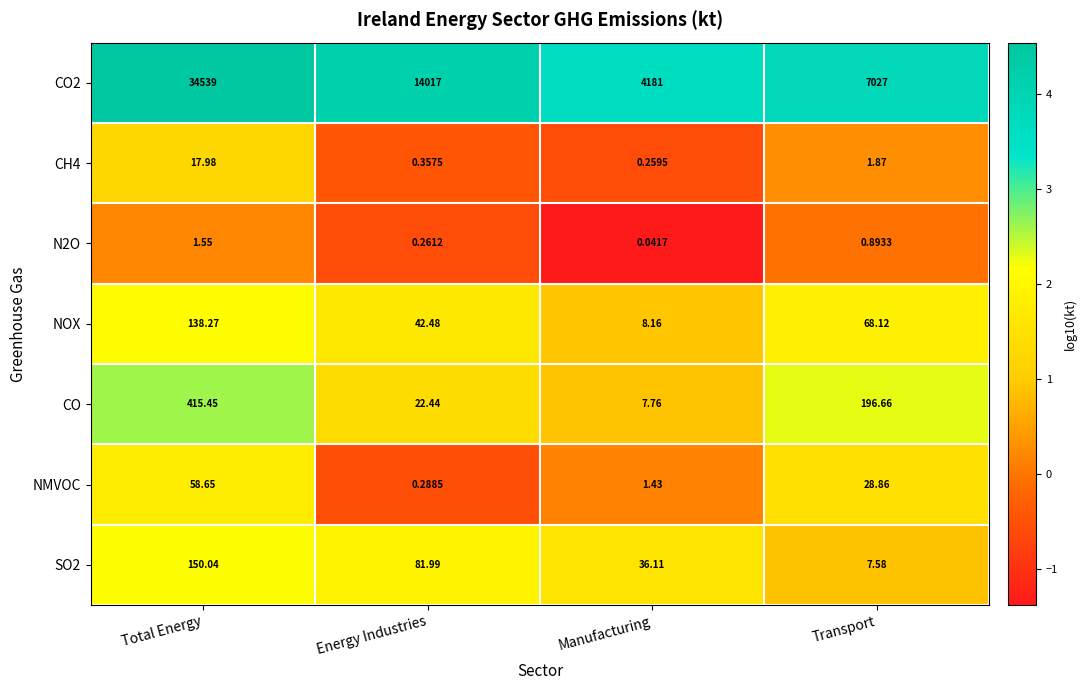

Which category has the highest value in the CO2 series?

Total Energy